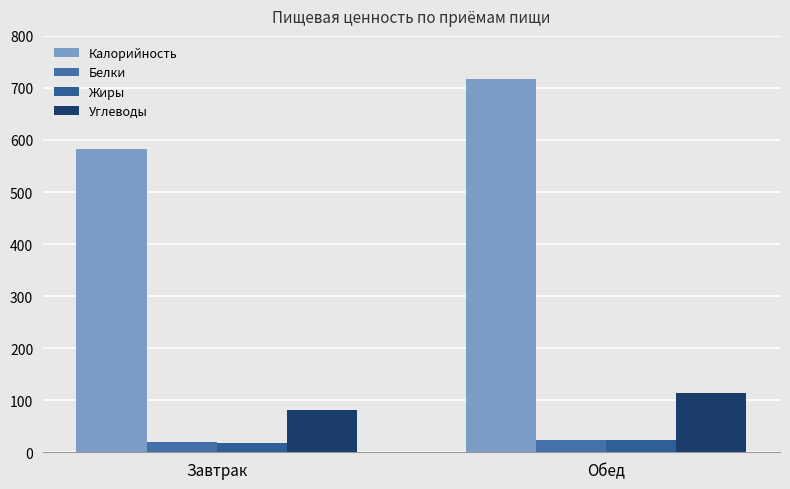

Which series has the widest spread of values?

Калорийность